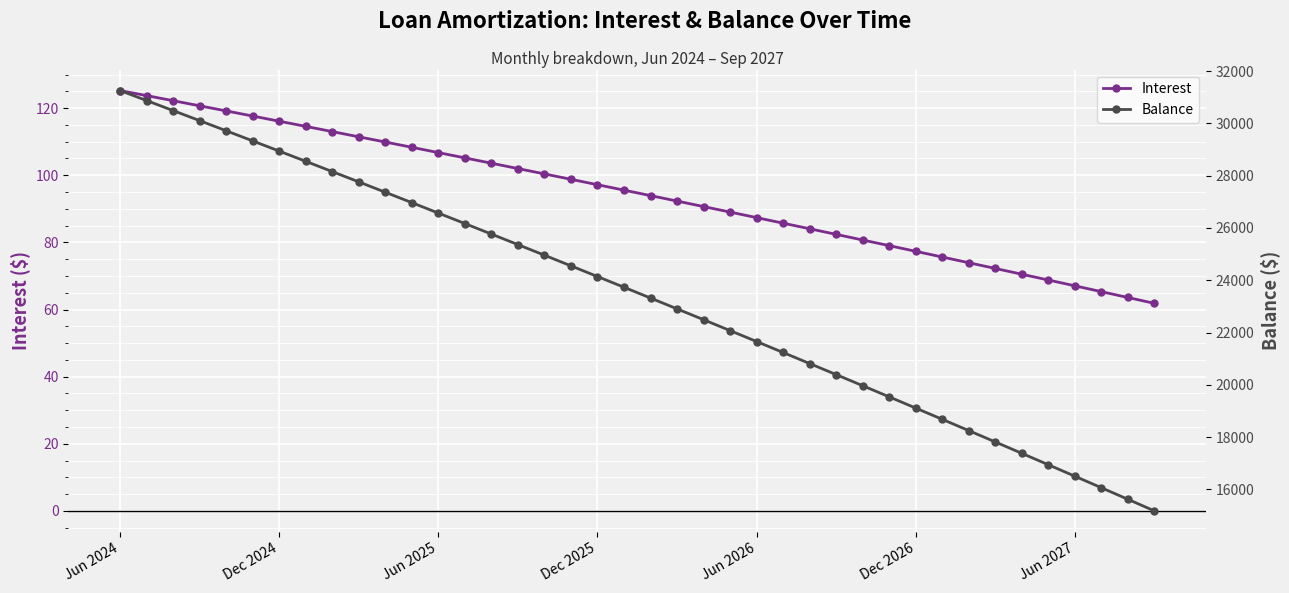

List the labels in order of Interest value, smallest first.

39, 38, 37, 36, 35, 34, 33, 32, 31, 30, 29, 28, 27, 26, 25, 24, 23, 22, 21, 20, 19, 18, 17, 16, 15, 14, 13, 12, 11, 10, 9, 8, 7, Jun 2027, Dec 2026, Jun 2026, Dec 2025, Jun 2025, Dec 2024, Jun 2024